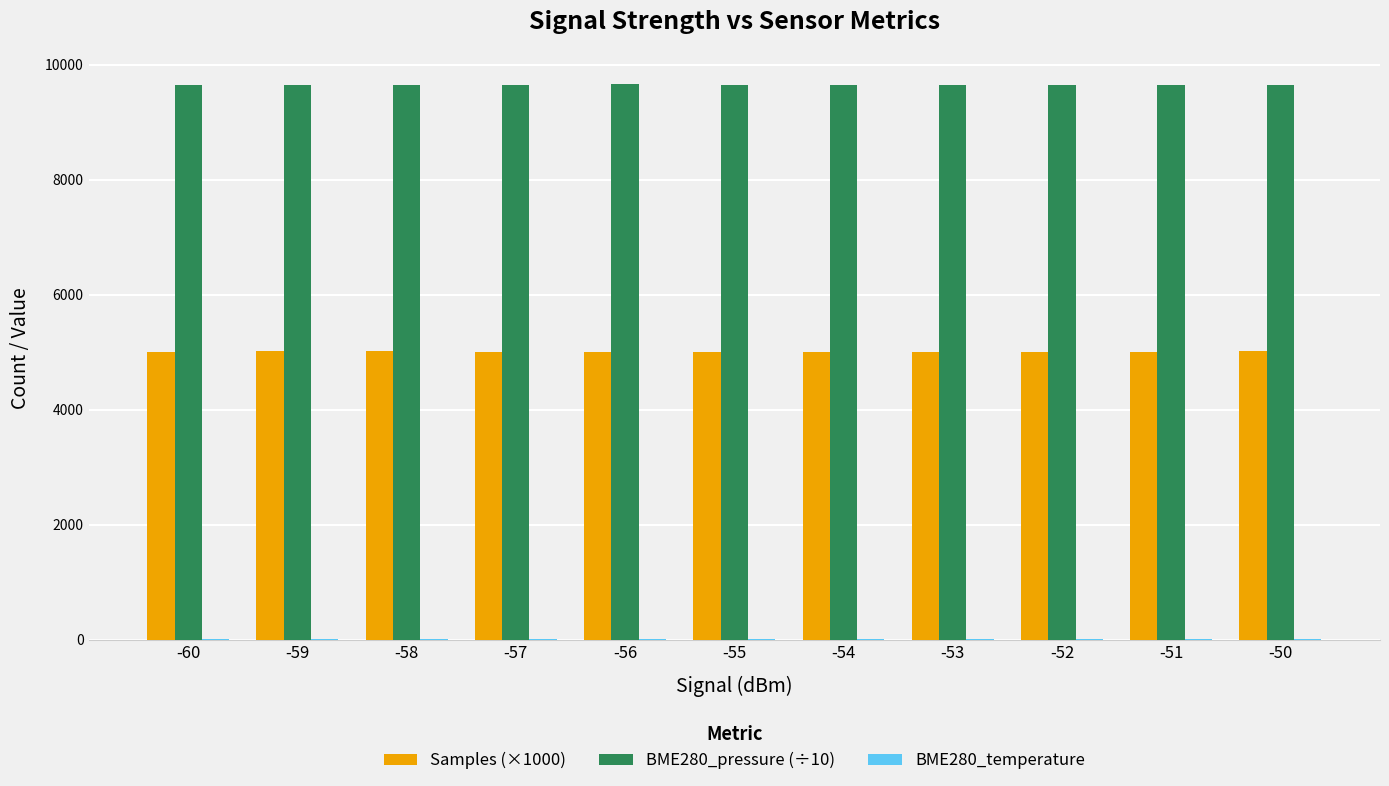

Which series has the largest total across all categories?

BME280_pressure (÷10)